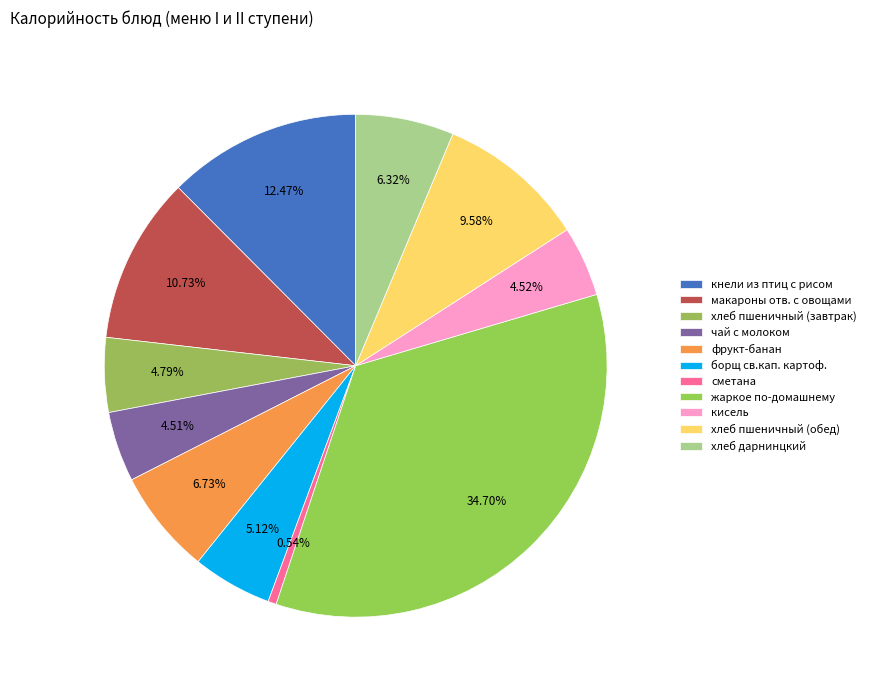

How many segments does this pie chart have?

11